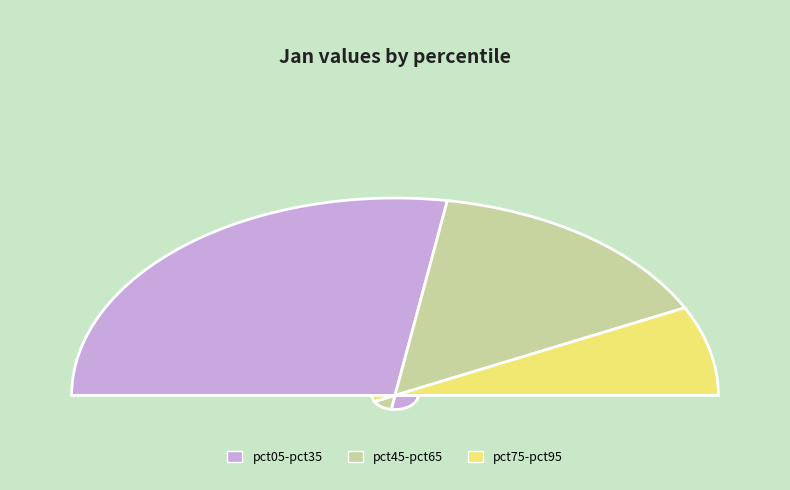

Does pct65 represent more than half of the total?

No